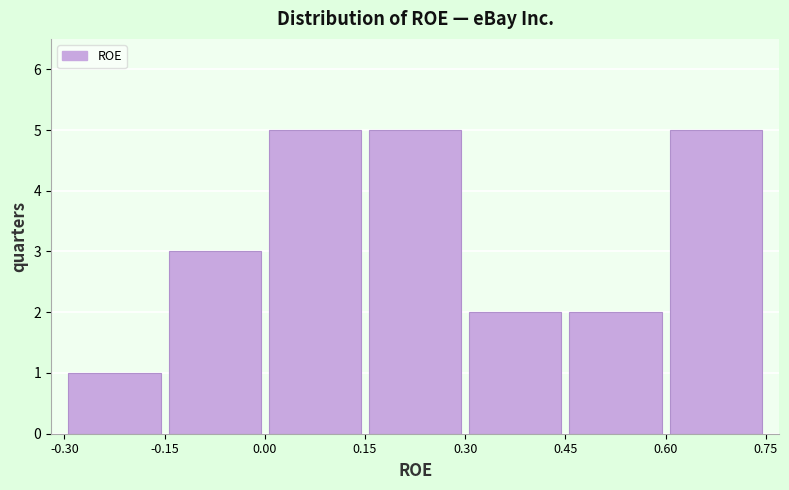

Reading left to right, list every bar in this chart as the range it spans on the x-axis followed by its height. The values are not printed on the chart, so give them approximately, as read against the axis.

-0.30 to -0.15: 1
-0.15 to 0.00: 3
0.00 to 0.15: 5
0.15 to 0.30: 5
0.30 to 0.45: 2
0.45 to 0.60: 2
0.60 to 0.75: 5